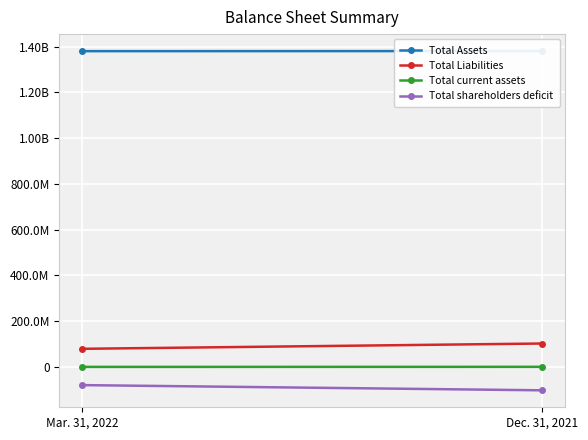

Is it true that Total Liabilities equals 28297185 at Mar. 31, 2022?

False